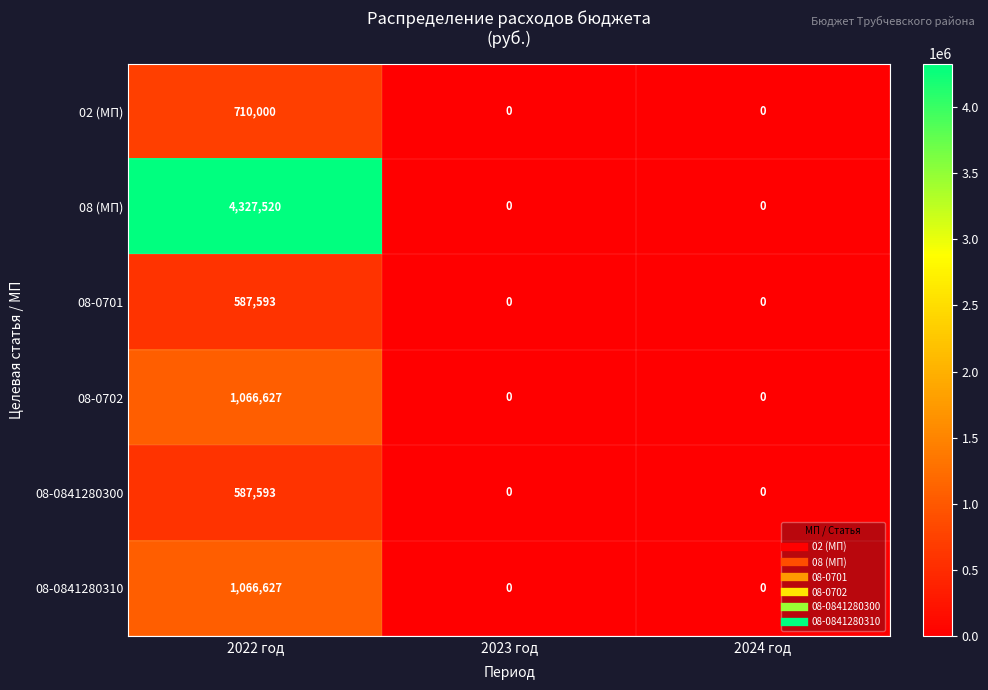

What is the spread (max minus min) of values at 2022 год?

3739927